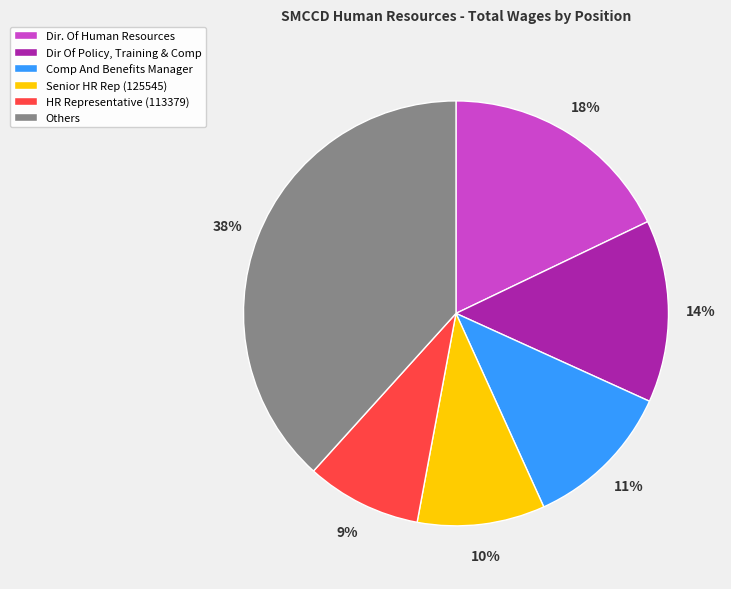

What percentage is the Dir. Of Human Resources slice, to the nearest percent?

18%